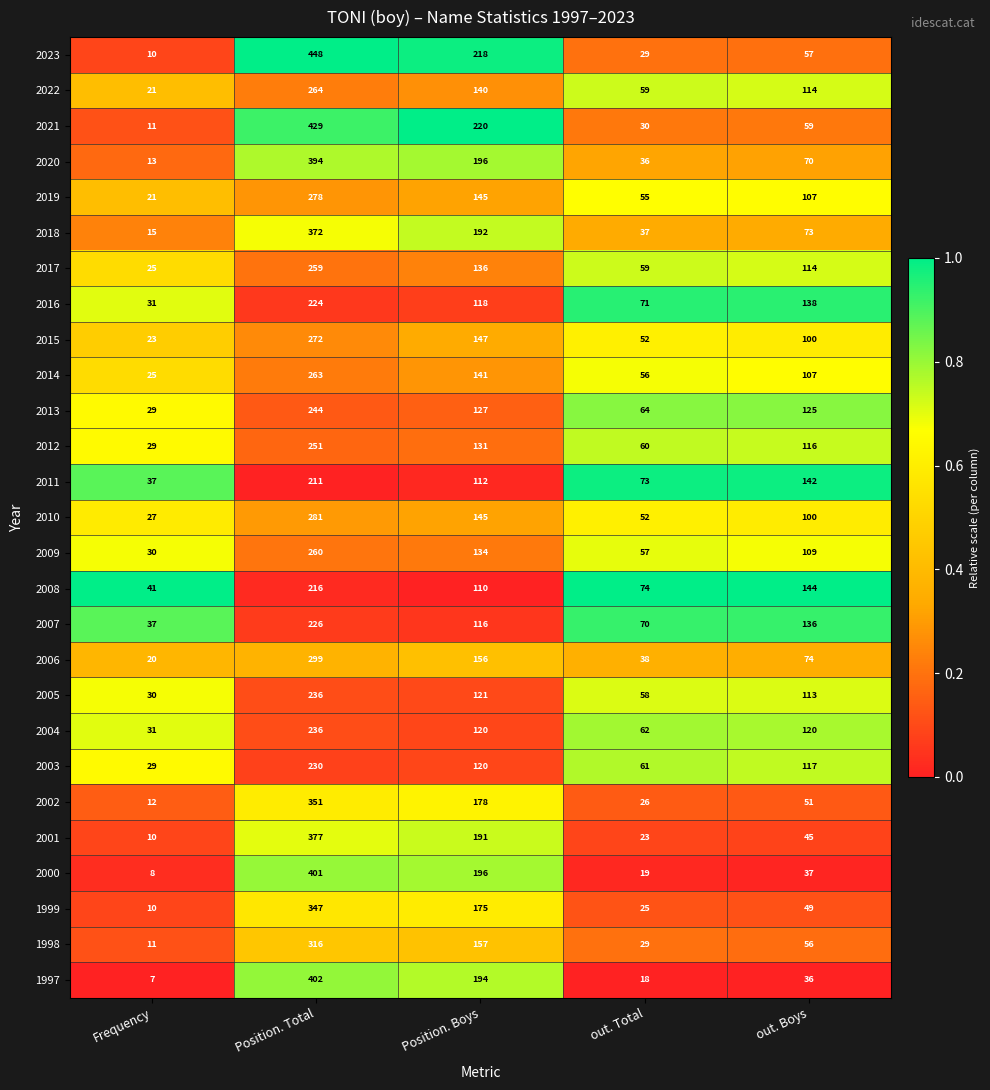

The 2009 series shows 24 at out. Total. True or false?

False